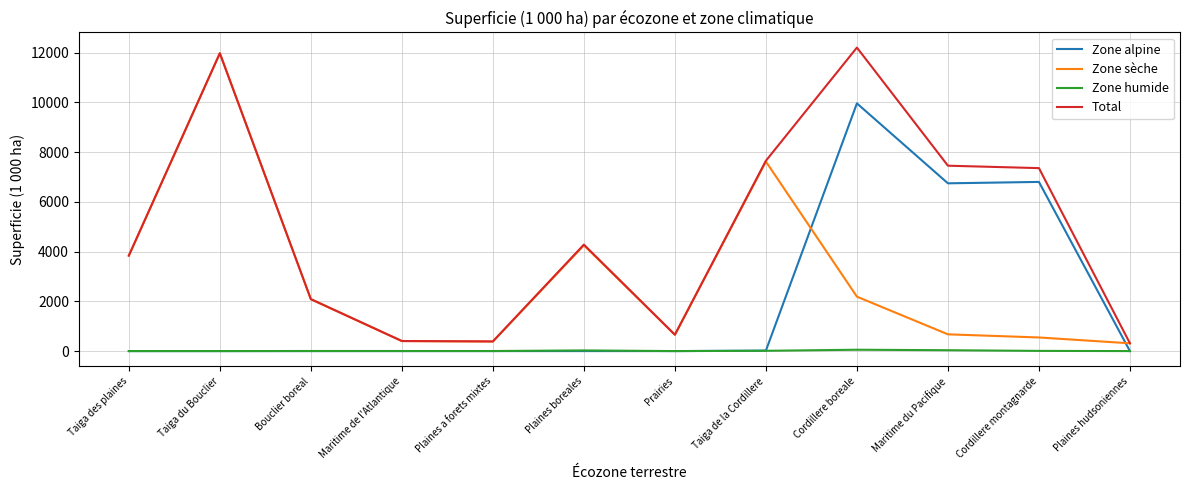

List the series in order of their peak value, highest first.

Total, Zone sèche, Zone alpine, Zone humide